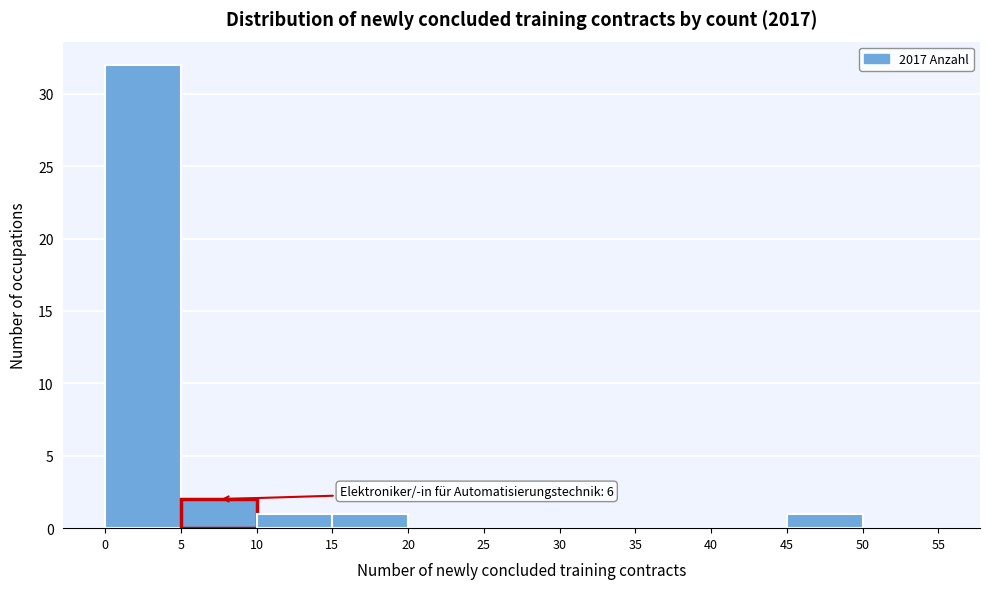

Which range on the x-axis has the tallest bar?

0 to 5